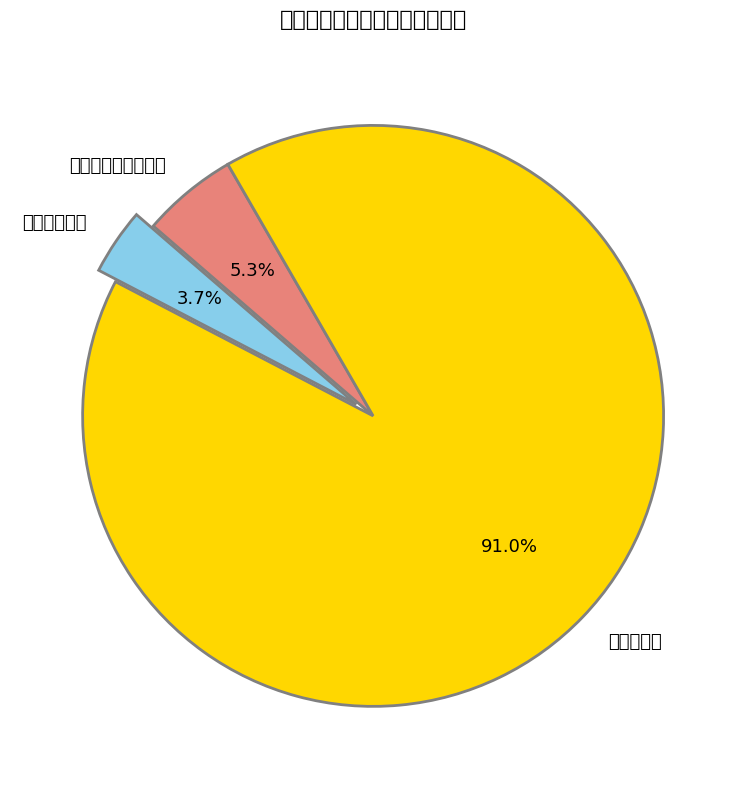

How many segments does this pie chart have?

3